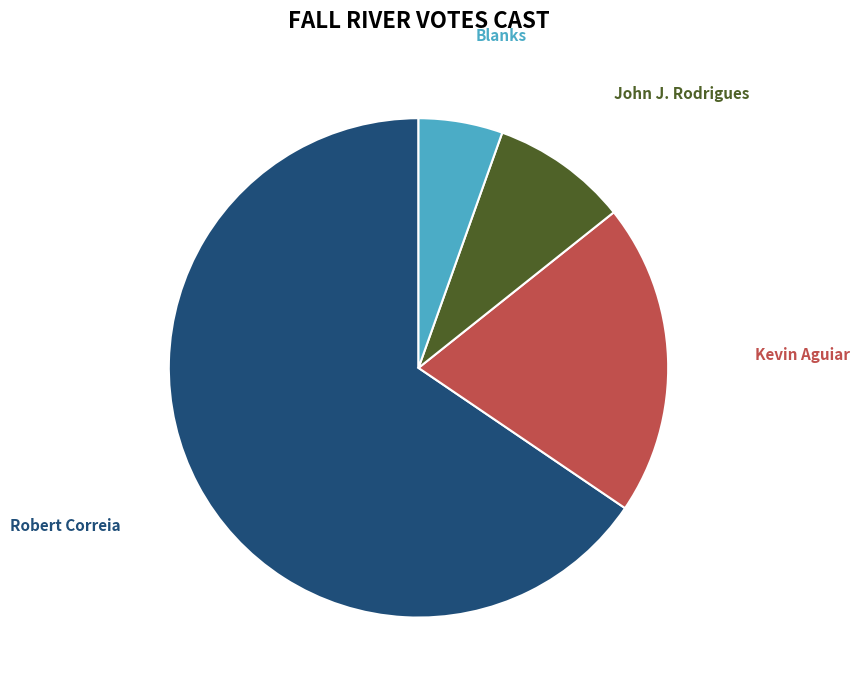

Which slice is the smallest?

Blanks